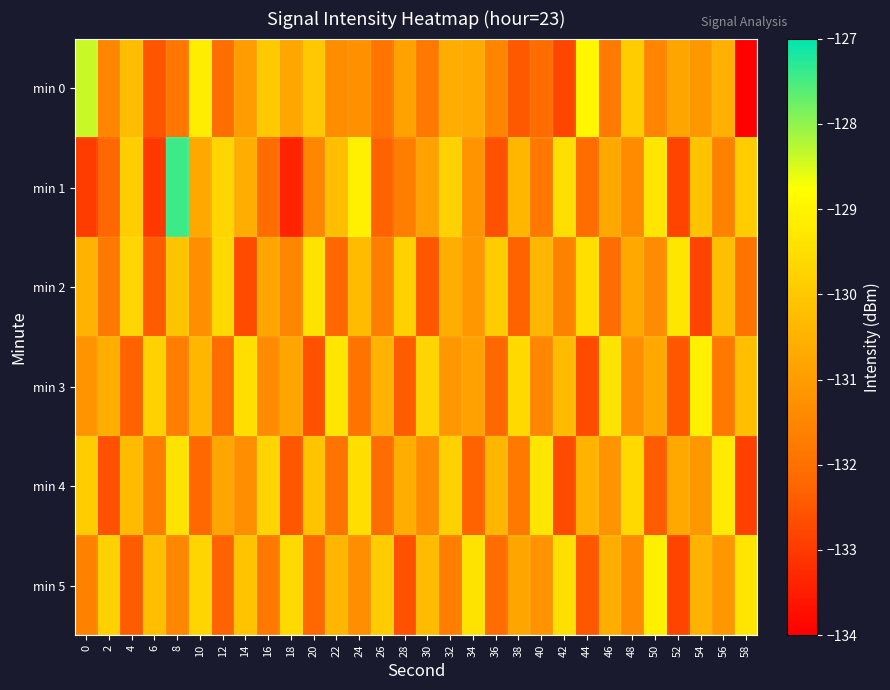

Which series has the widest spread of values?

min 1